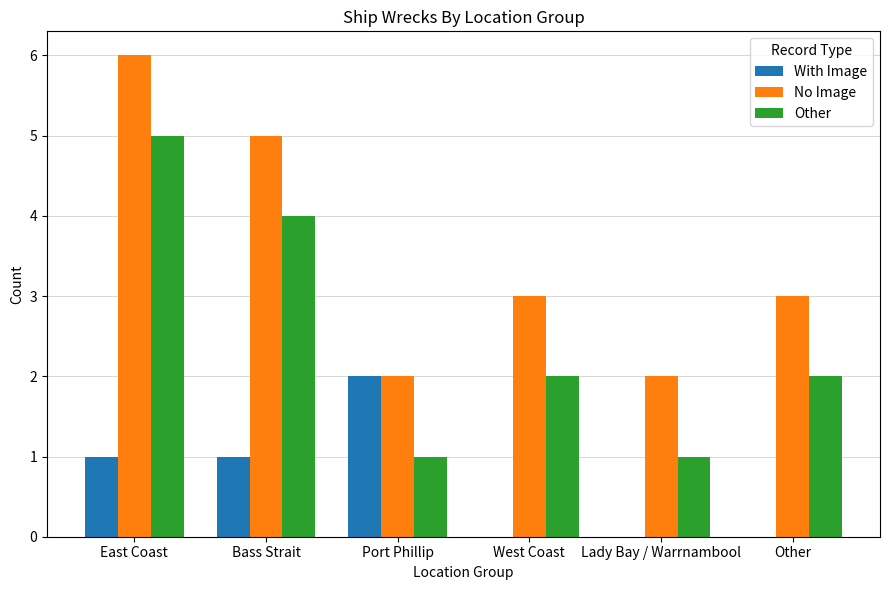

At which category is the sum across all series the highest?

East Coast